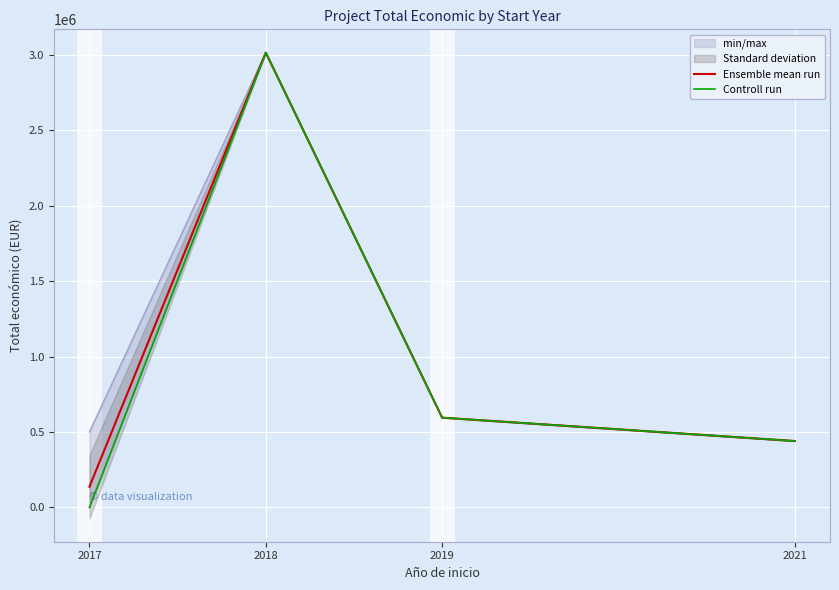

How many lines are shown in the chart?

2